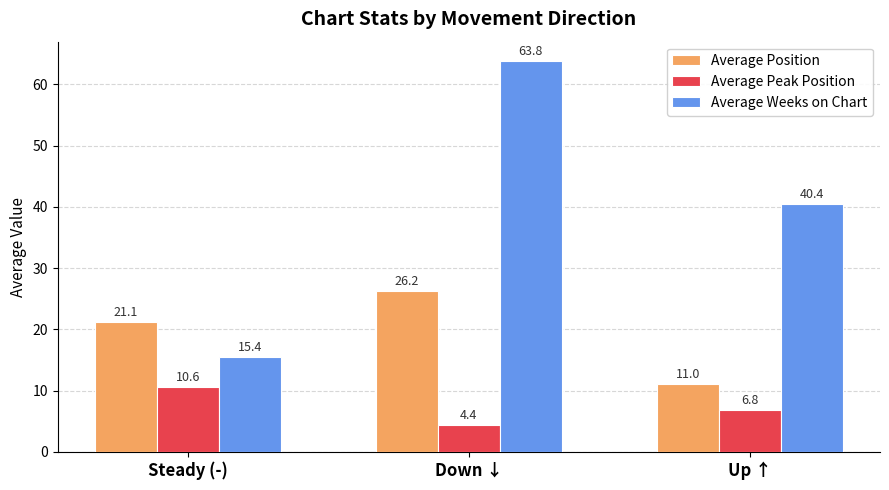

What is the label of the 1st bar from the right?

Up ↑